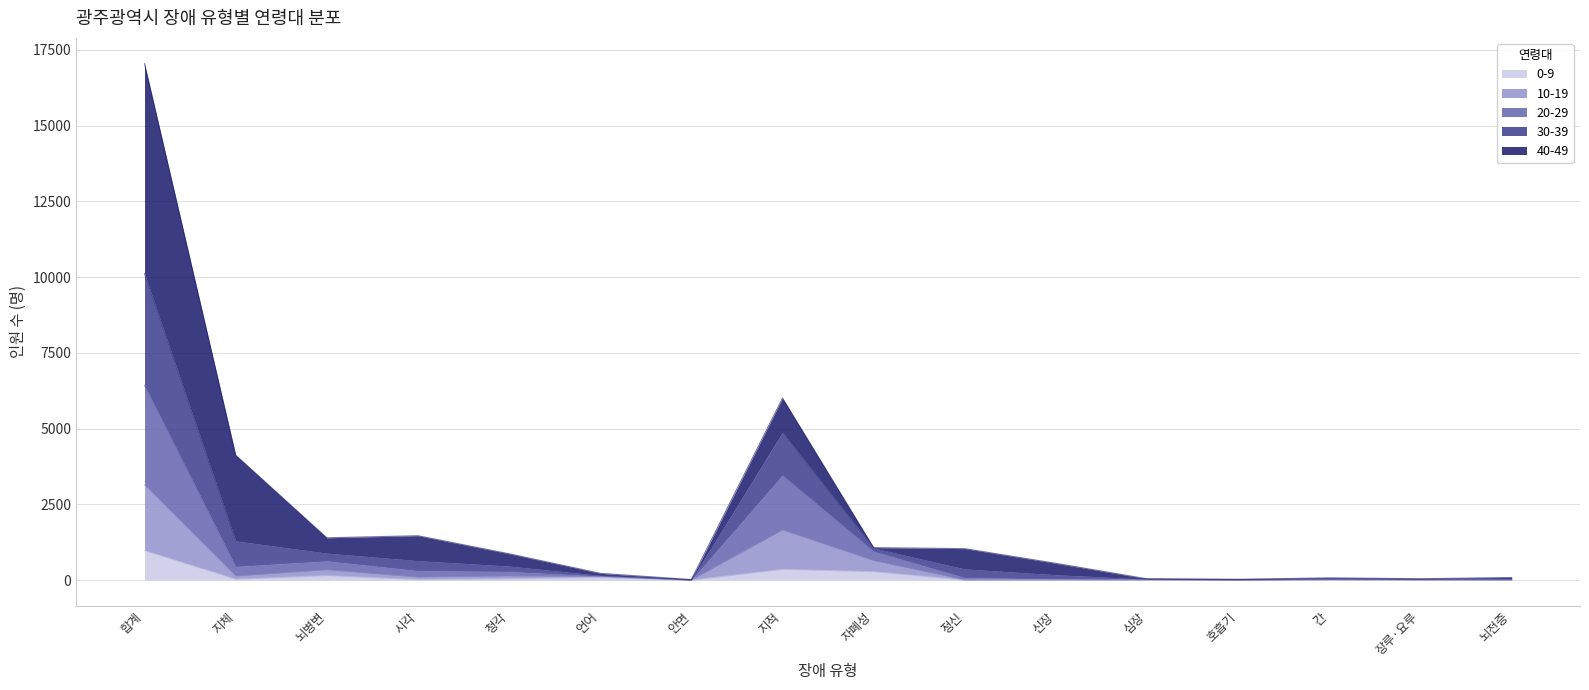

Where does the 30-39 series first go above 869?

합계